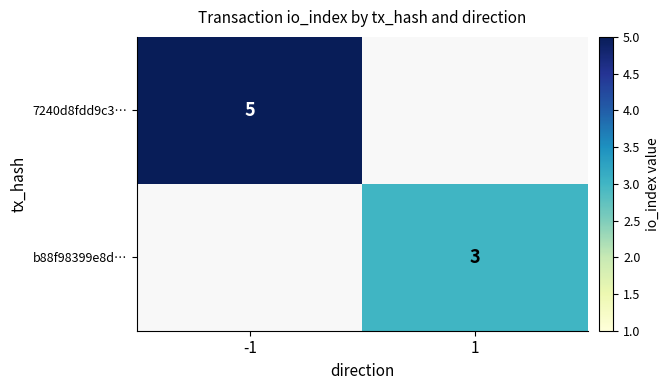

The value of b88f98399e8d… at 1 is 3. True or false?

True